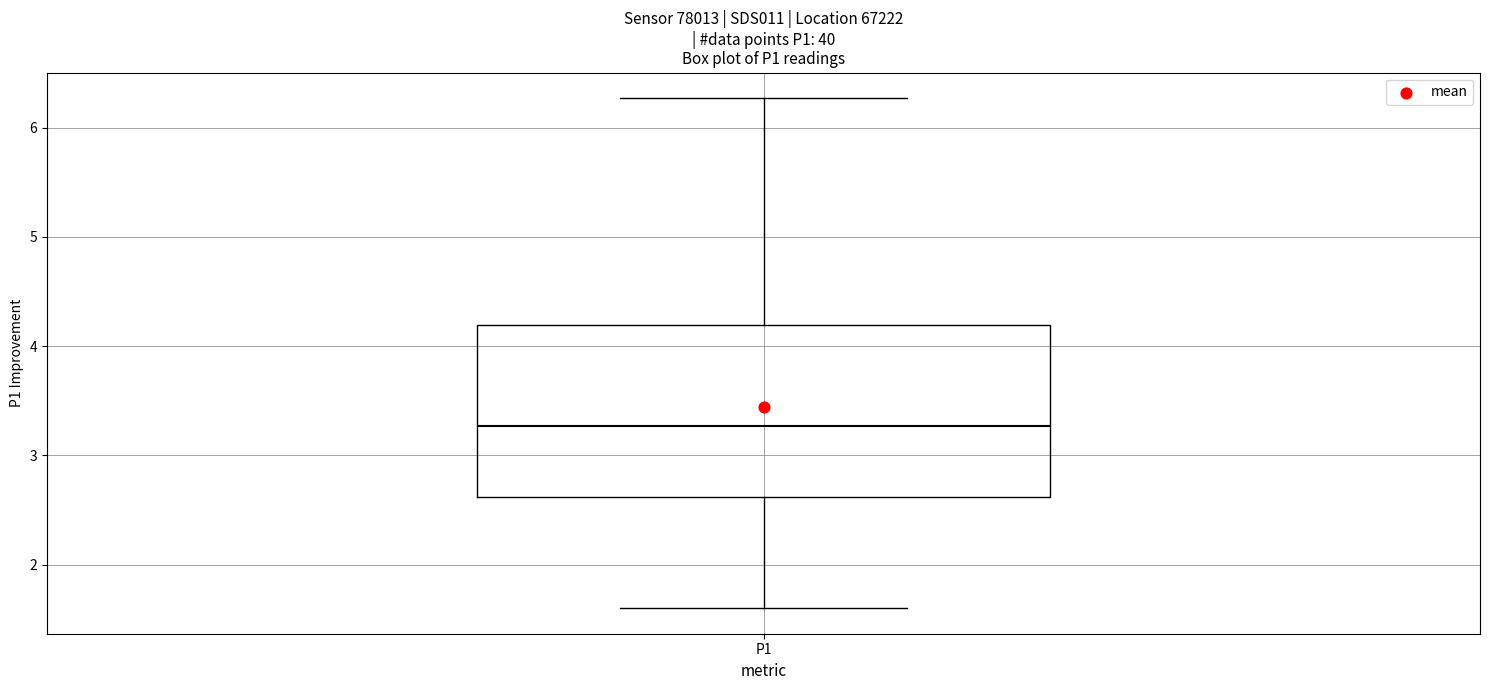

Transcribe this box plot: give where the median line is, the range the box spans, and where the two whiskers end, as read against the y-axis. The values are not printed on the chart, so give them approximately, as read against the axis.

median 3.3, box 2.6 to 4.2, whiskers 1.6 to 6.3